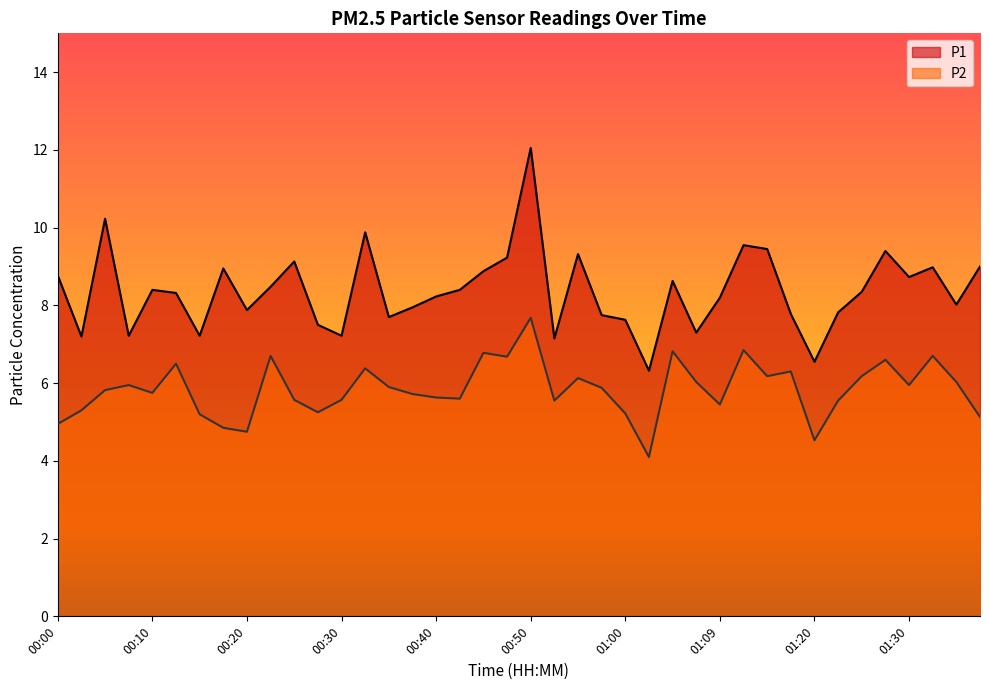

What is the difference between the second highest and minimum values in the P2 series?

2.8